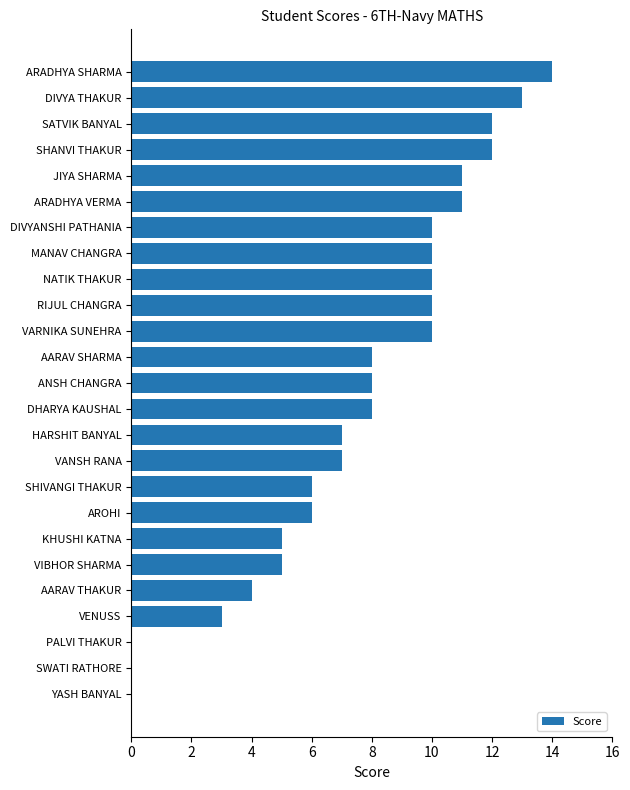

What is the maximum value shown in the chart?

14